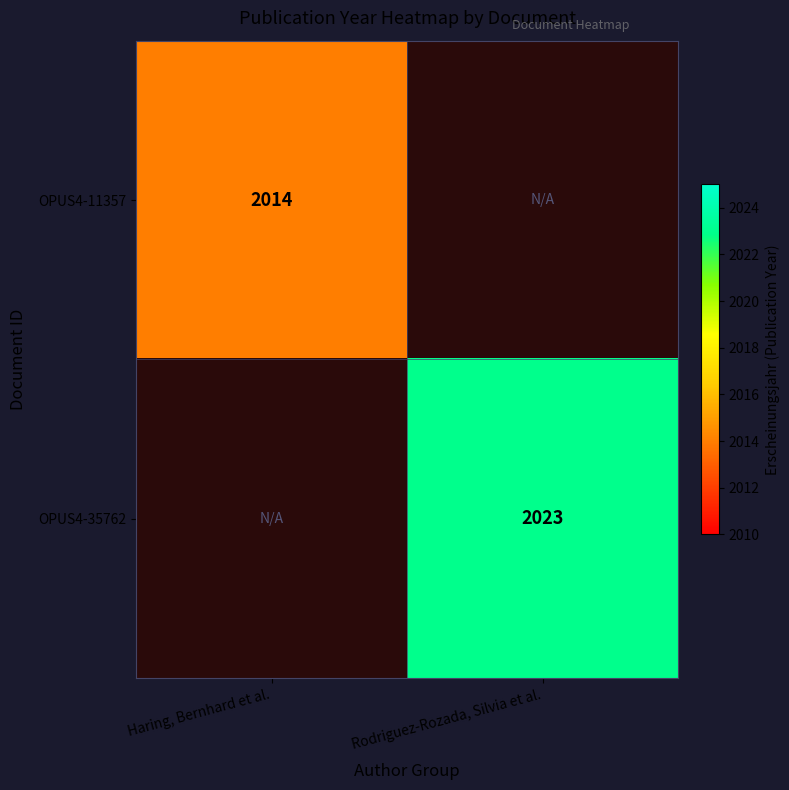

What is the greatest value displayed?

2023.0